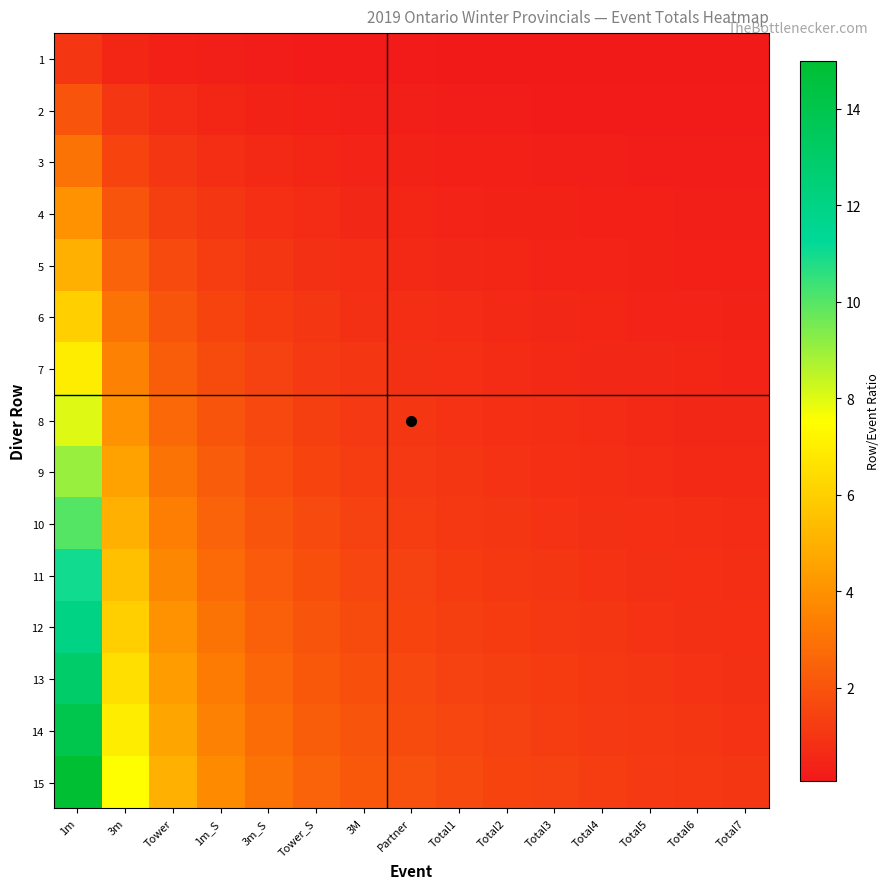

Which series has the largest total across all categories?

15